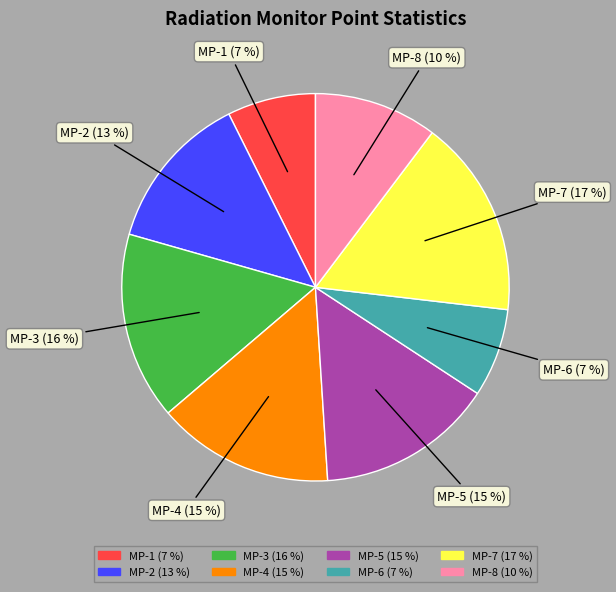

True or false: MP-2 accounts for 13% of the total.

True